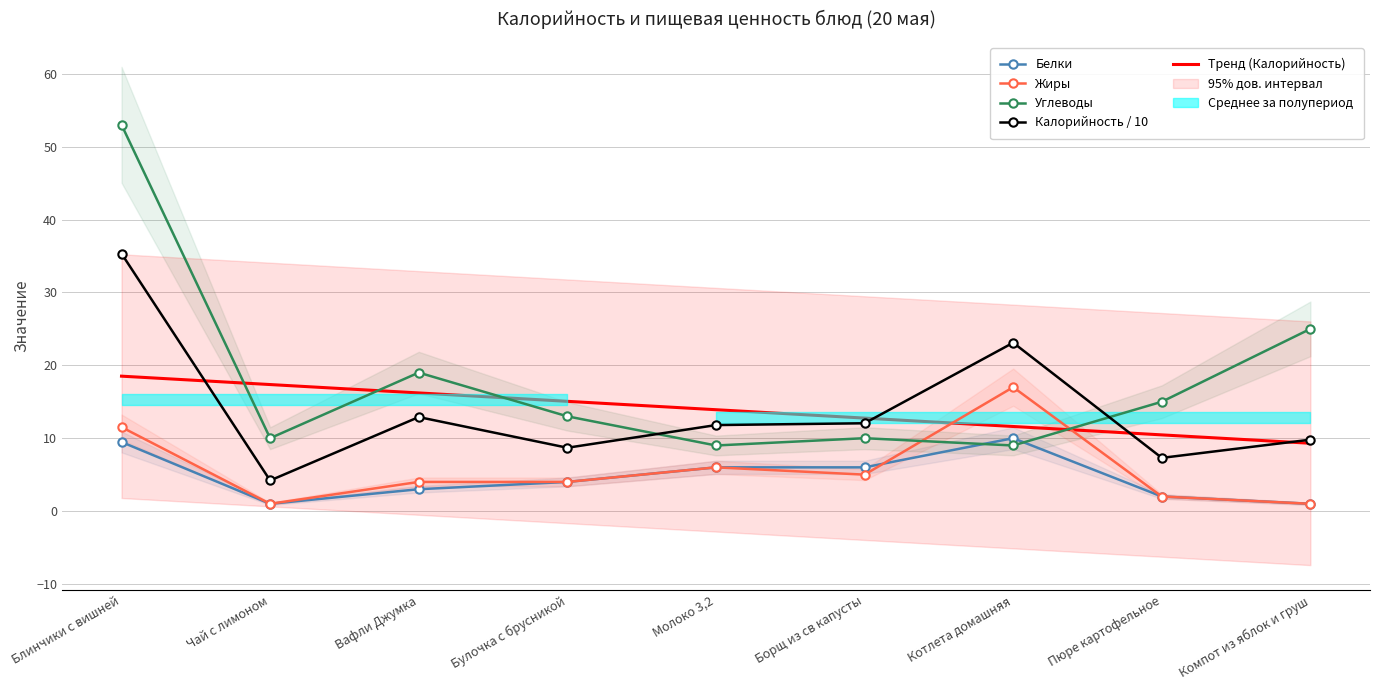

True or false: Жиры has more than 1 interior local peaks.

True